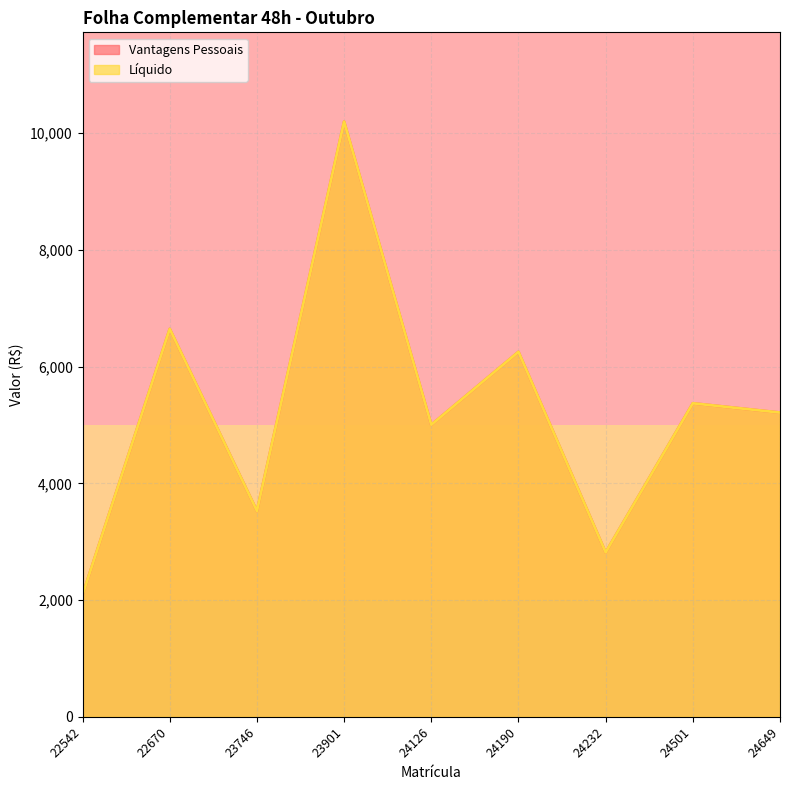

Does the chart have visible grid lines?

Yes